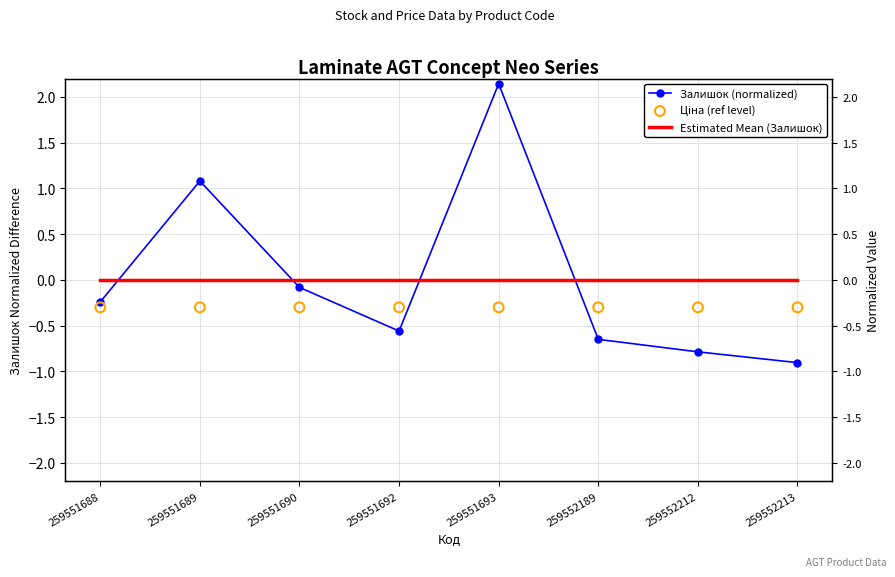

Is the value of Залишок (normalized) at 259551693 greater than the value of Ціна (ref level) at 259551688?

Yes